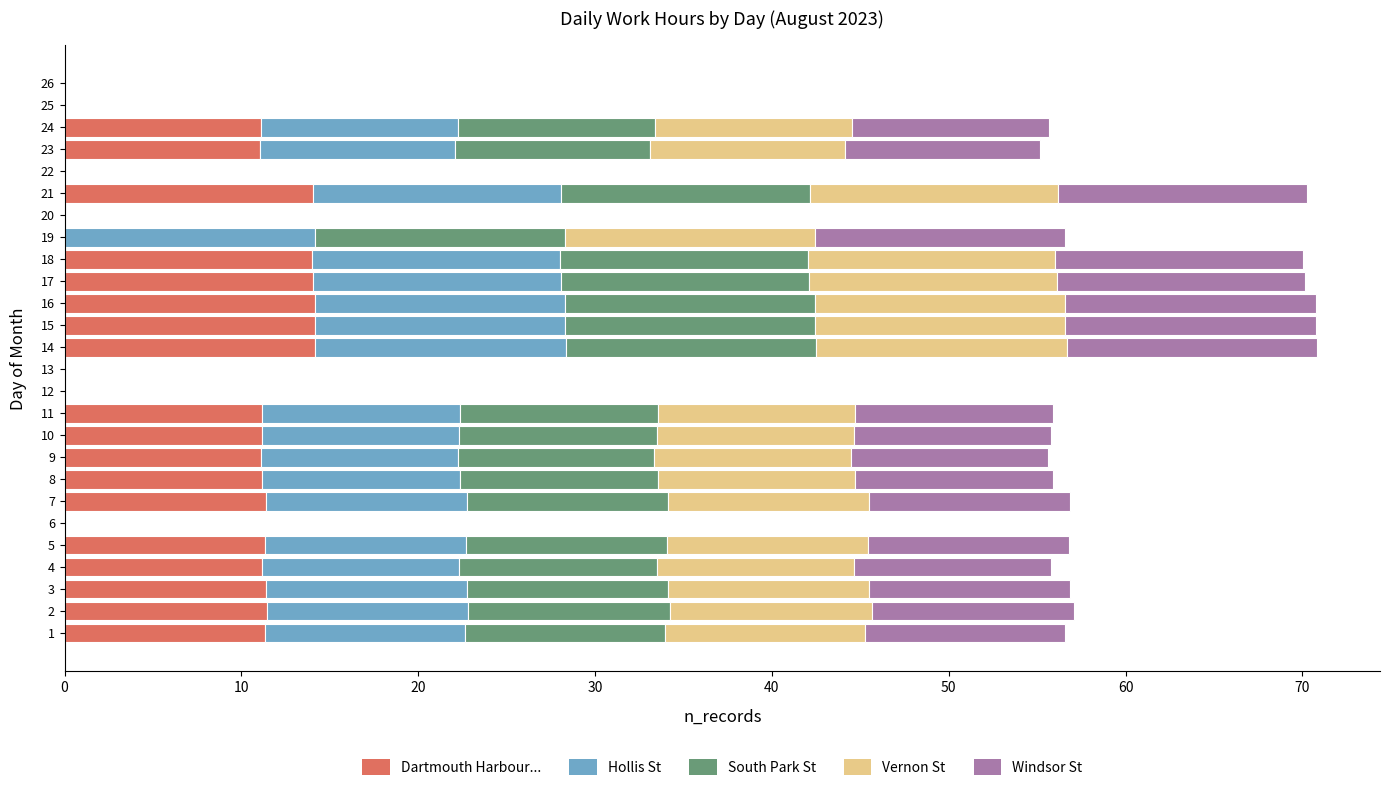

What is the total value across all series at 17?

70.2